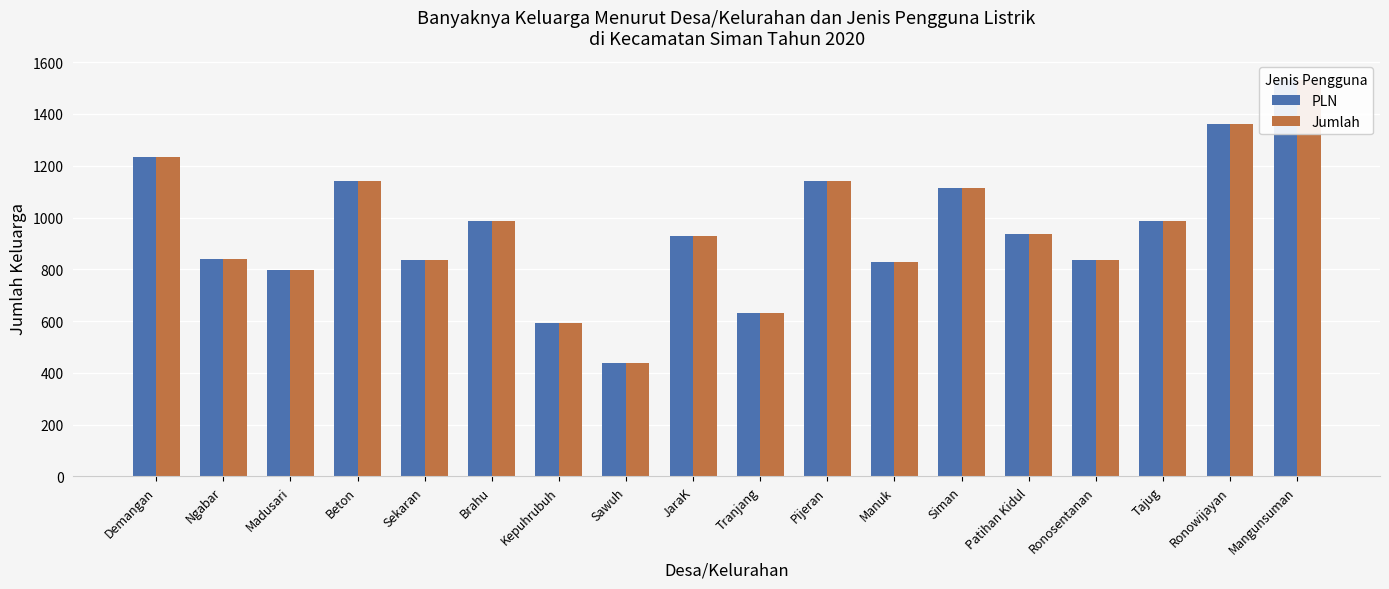

List the series in order of their peak value, lowest first.

PLN, Jumlah